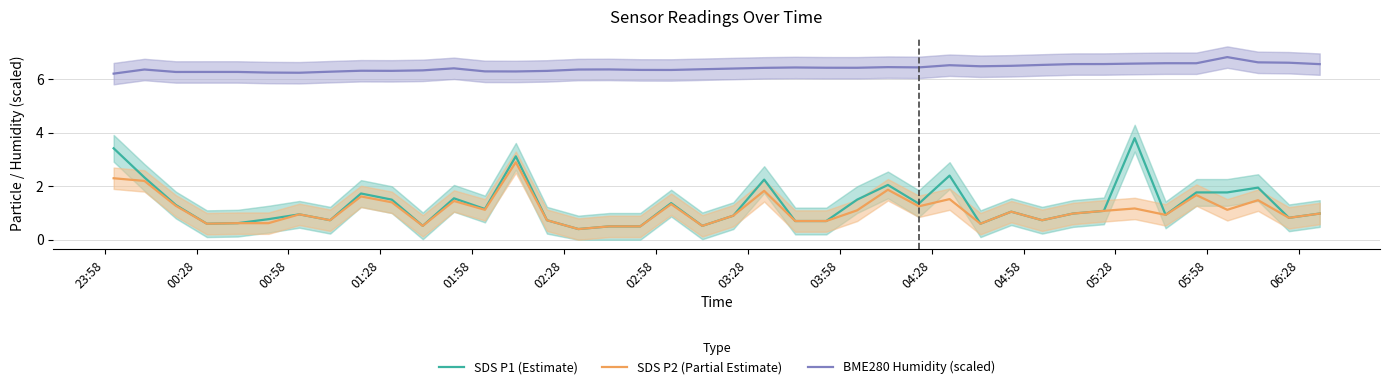

True or false: SDS P2 (Partial Estimate) and BME280 Humidity (scaled) intersect in this chart.

False